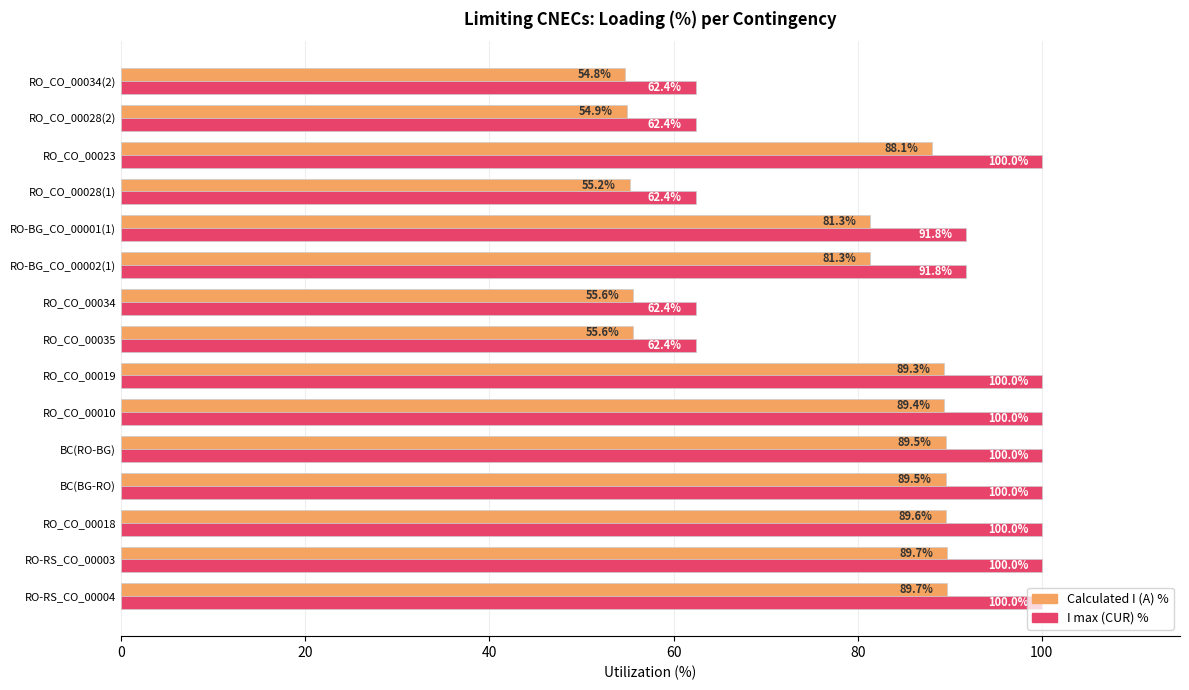

Rank the series by their average value, from lowest to highest.

Calculated I (A) %, I max (CUR) %